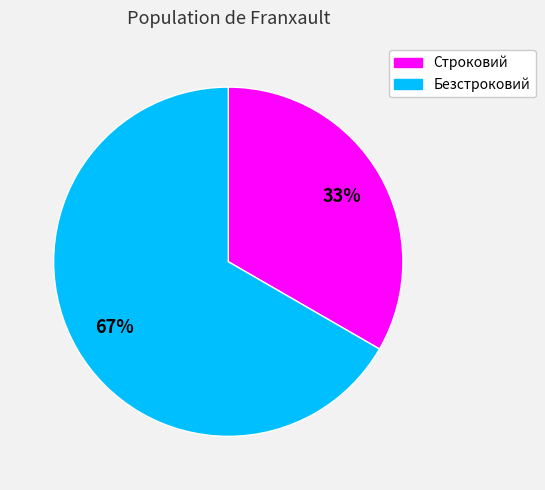

Do Строковий and Безстроковий together represent more than half of the pie?

Yes